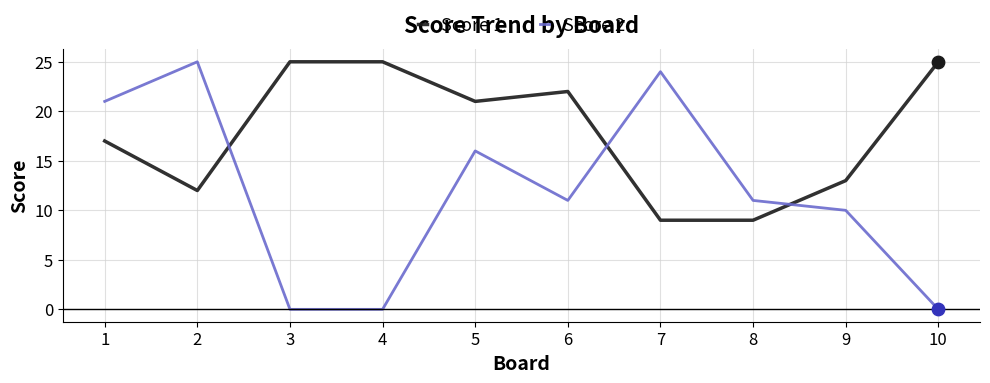

At how many categories does at least one series exceed 0?

10